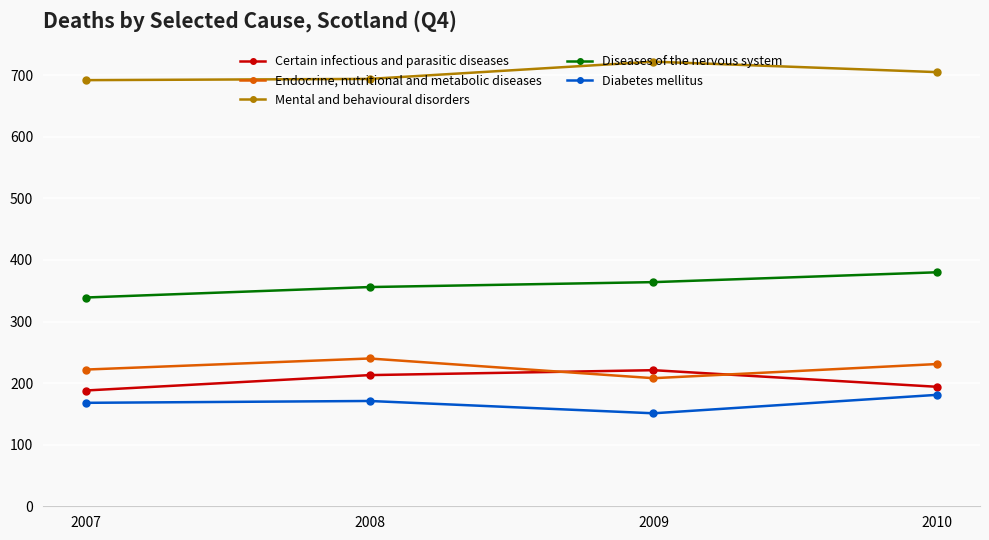

Count the number of data series in this chart.

5